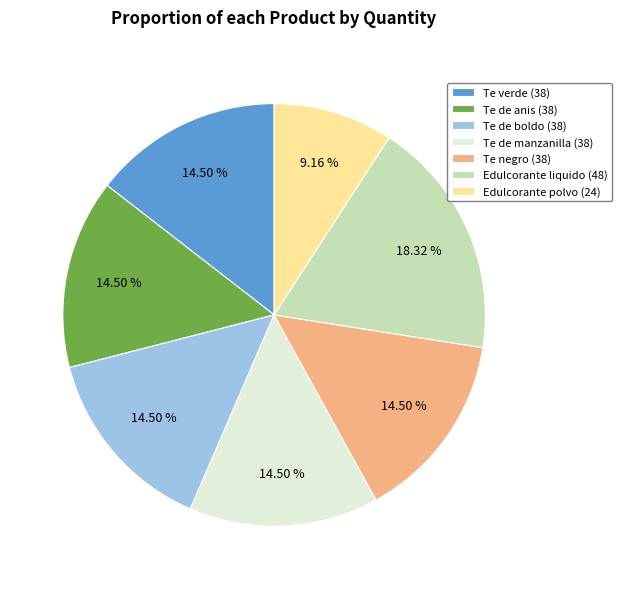

Which slice is the smallest?

Edulcorante polvo